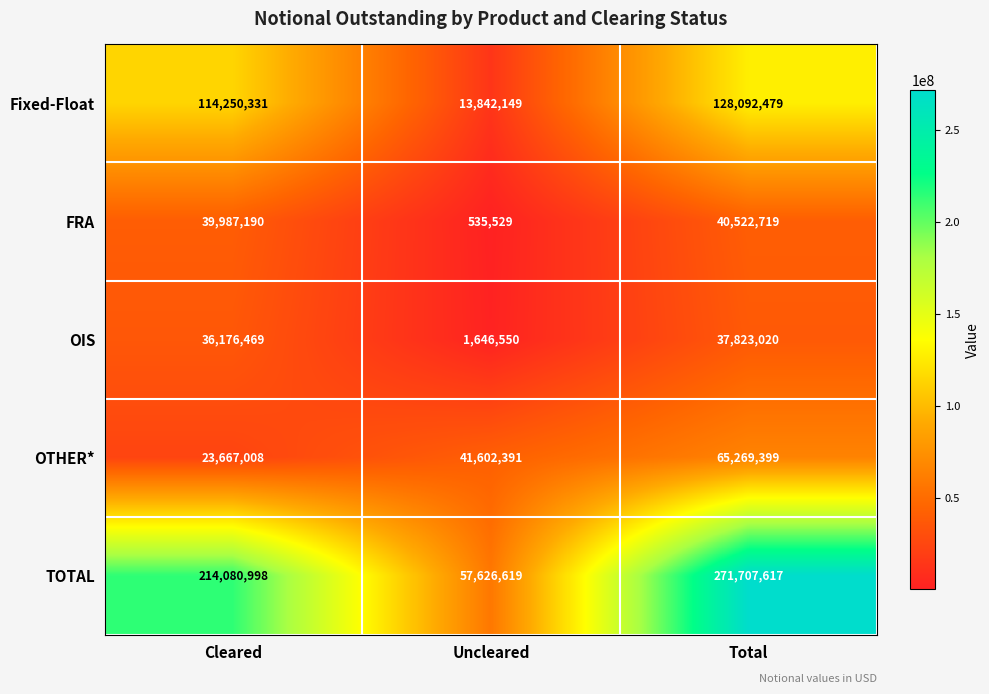

What is the difference between the highest and lowest values at Cleared?

190413990